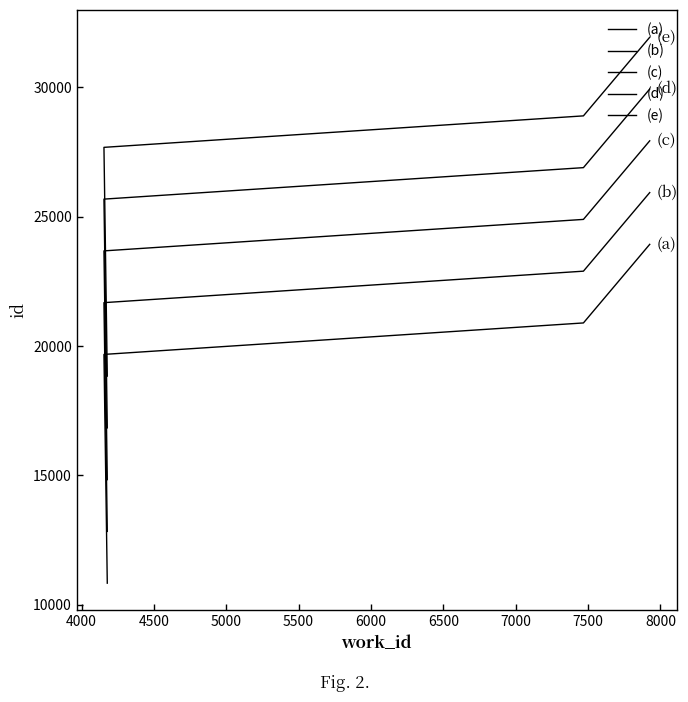

Is the value of (a) at 3500 greater than the value of (b) at 4000?

No